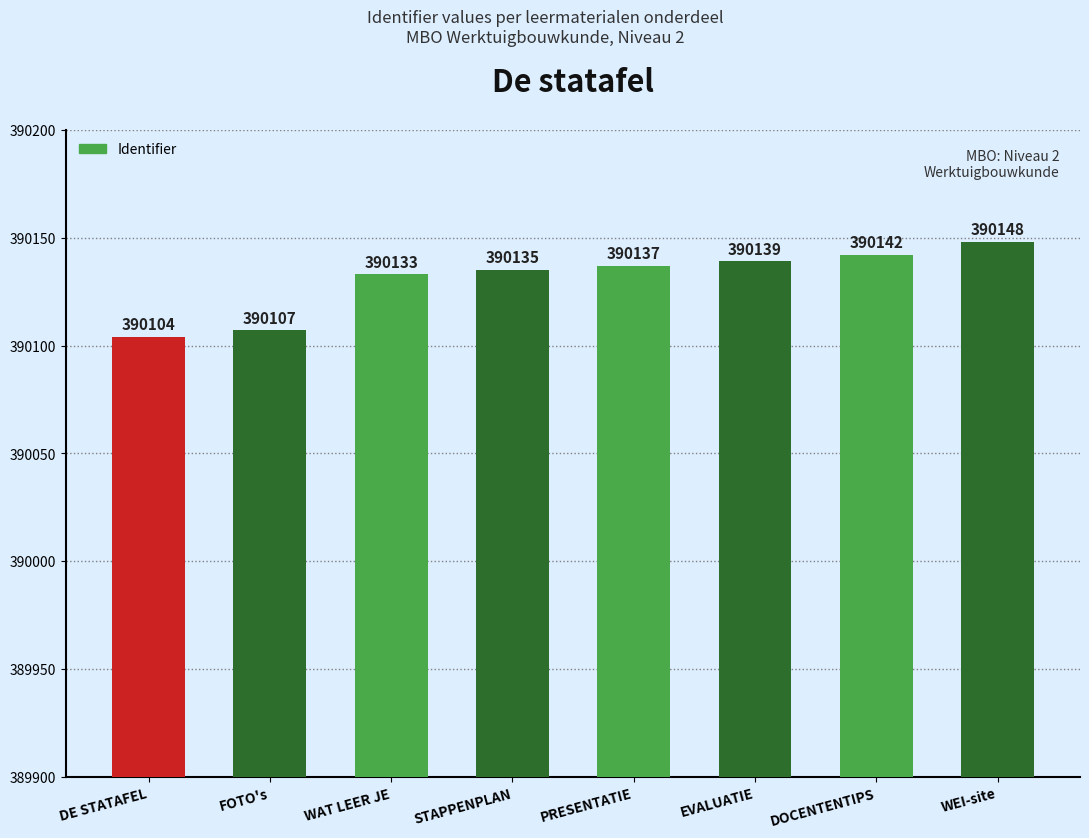

Which category has the lowest value across all series?

DE STATAFEL